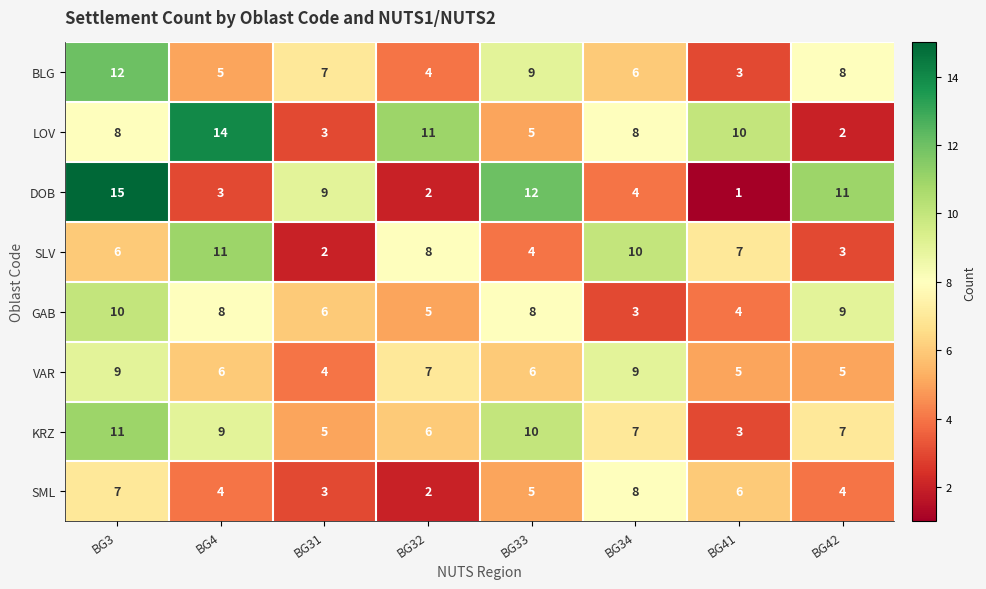

The BLG series shows 5 at BG4. True or false?

True